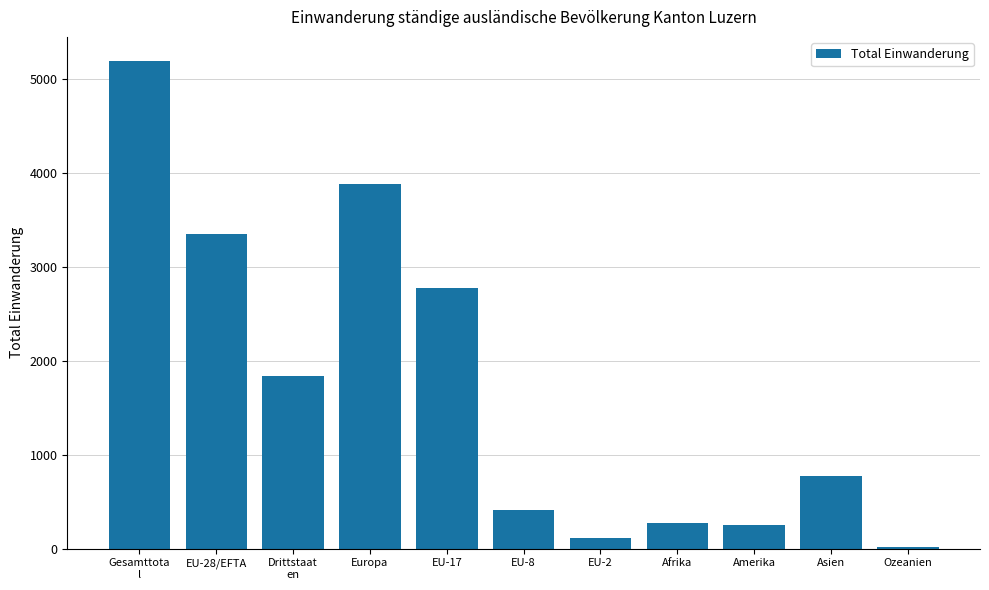

What is the maximum value shown in the chart?

5189